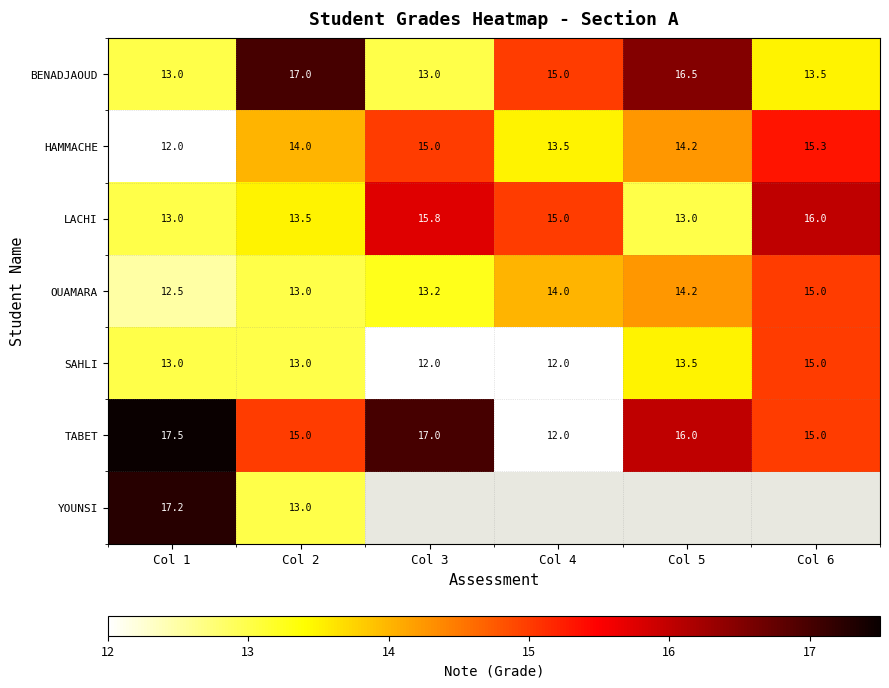

At which label does LACHI reach its peak?

Col 6